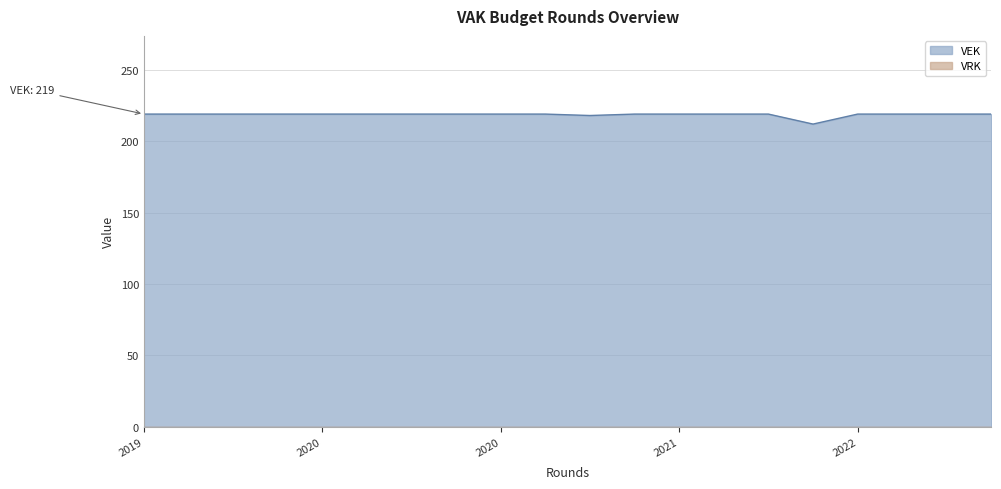

How many data points are less than 219?

2